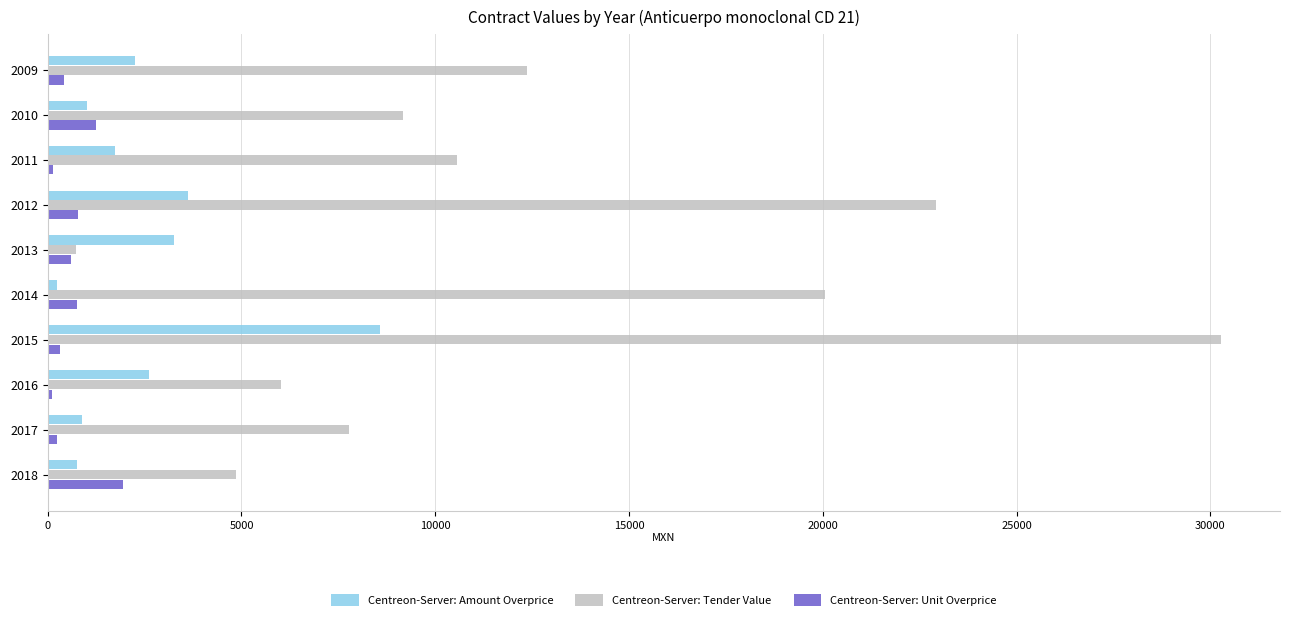

Is the value of Centreon-Server: Amount Overprice at 2015 greater than the value of Centreon-Server: Unit Overprice at 2012?

Yes